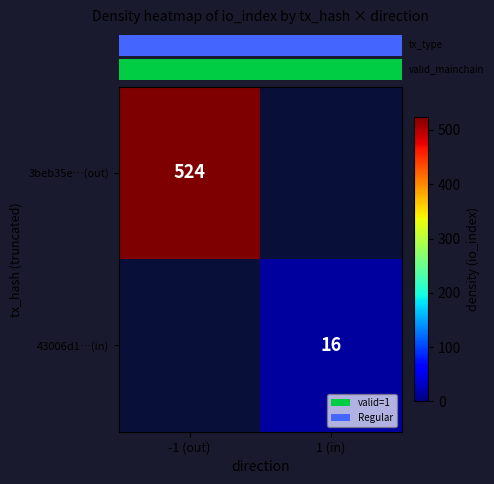

How many data points does each series have?

2